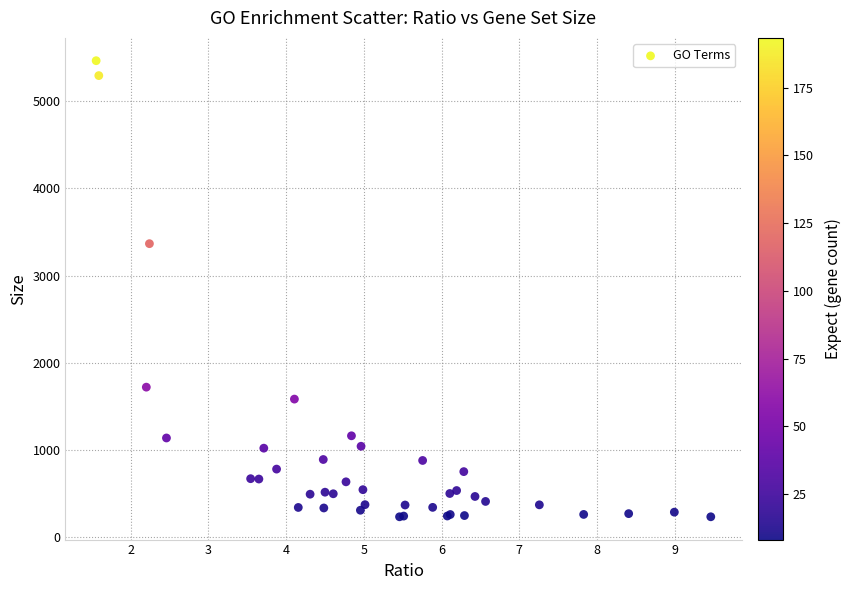

What Y value in the scatter plot is closest to 2849?

3366